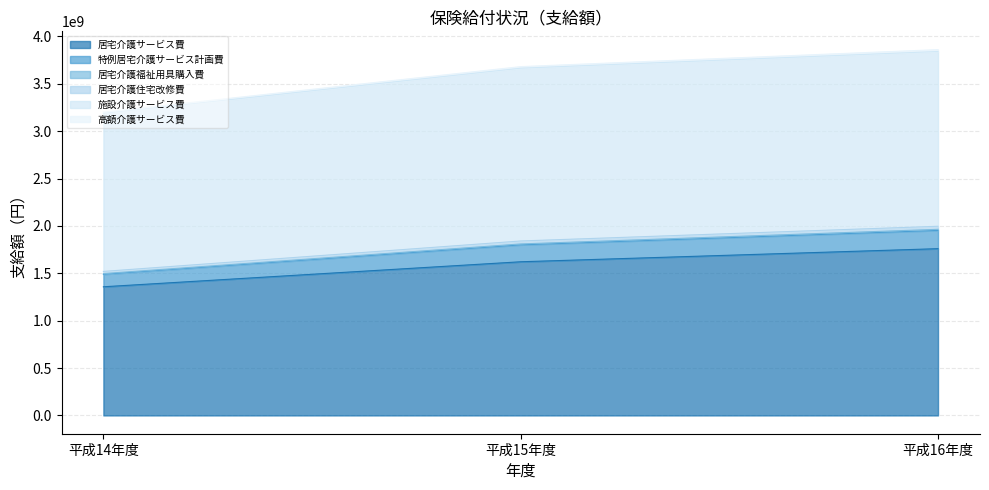

At which label does 居宅介護サービス費 reach its minimum?

平成14年度